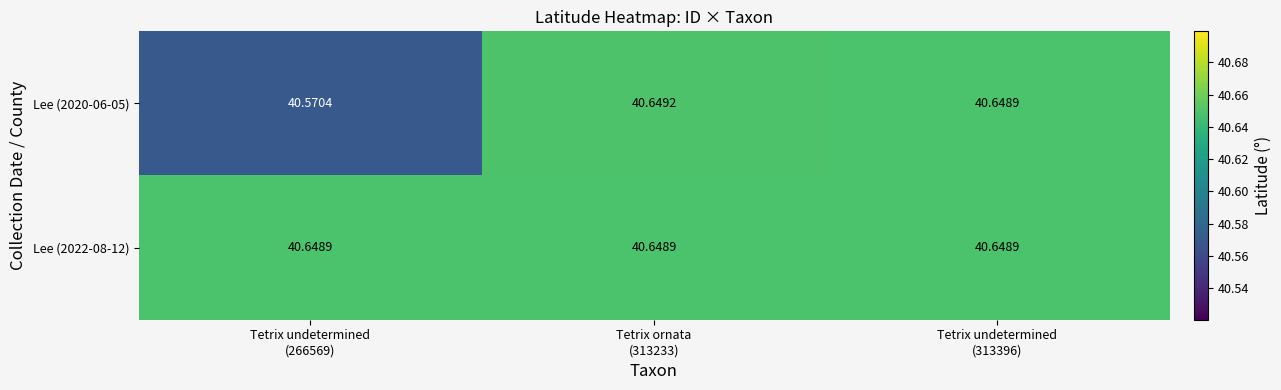

Count the number of data series in this chart.

2